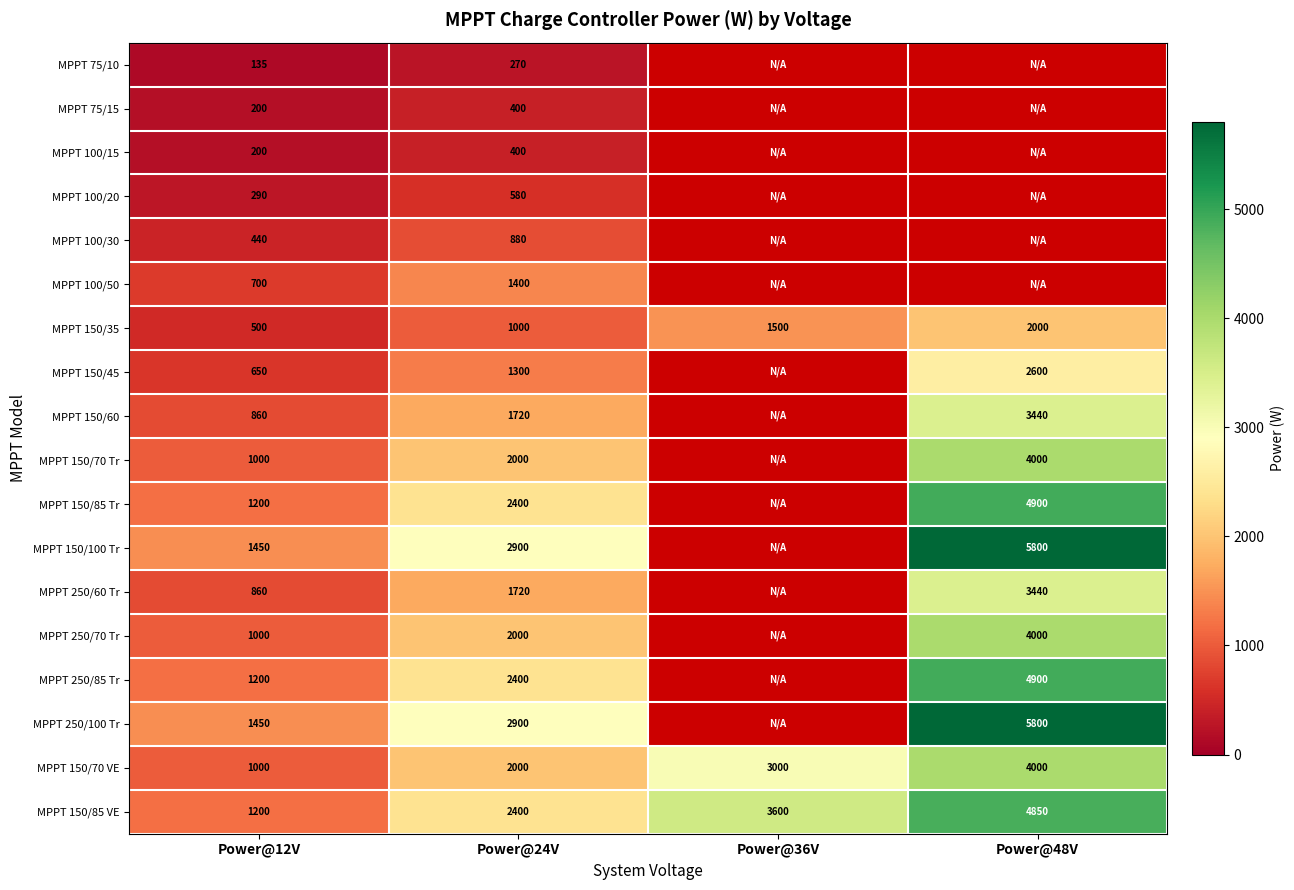

Rank the series by their maximum value, from highest to lowest.

MPPT 150/100 Tr, MPPT 250/100 Tr, MPPT 150/85 Tr, MPPT 250/85 Tr, MPPT 150/85 VE, MPPT 150/70 Tr, MPPT 250/70 Tr, MPPT 150/70 VE, MPPT 150/60, MPPT 250/60 Tr, MPPT 150/45, MPPT 150/35, MPPT 100/50, MPPT 100/30, MPPT 100/20, MPPT 75/15, MPPT 100/15, MPPT 75/10